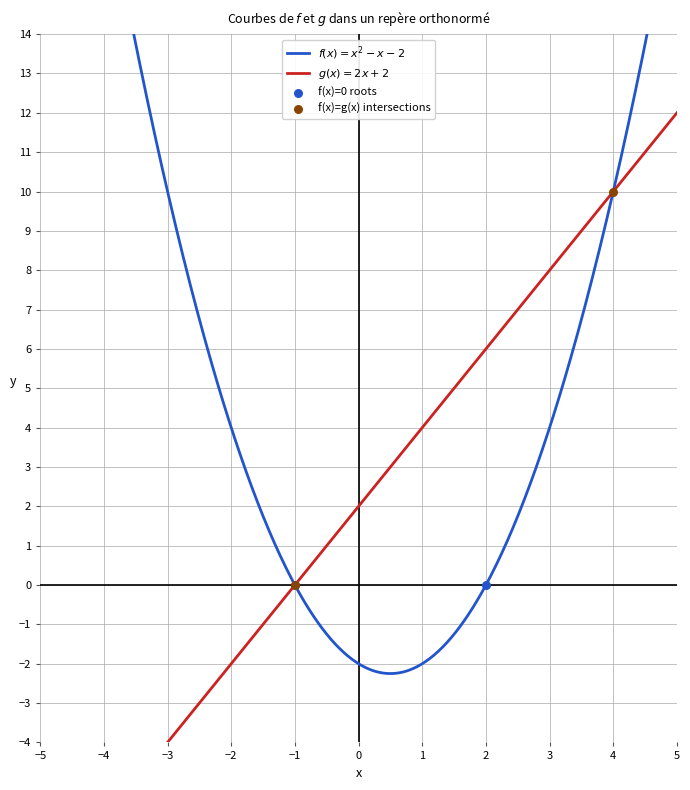

Which series has the largest total across all categories?

f(x) = x² - x - 2